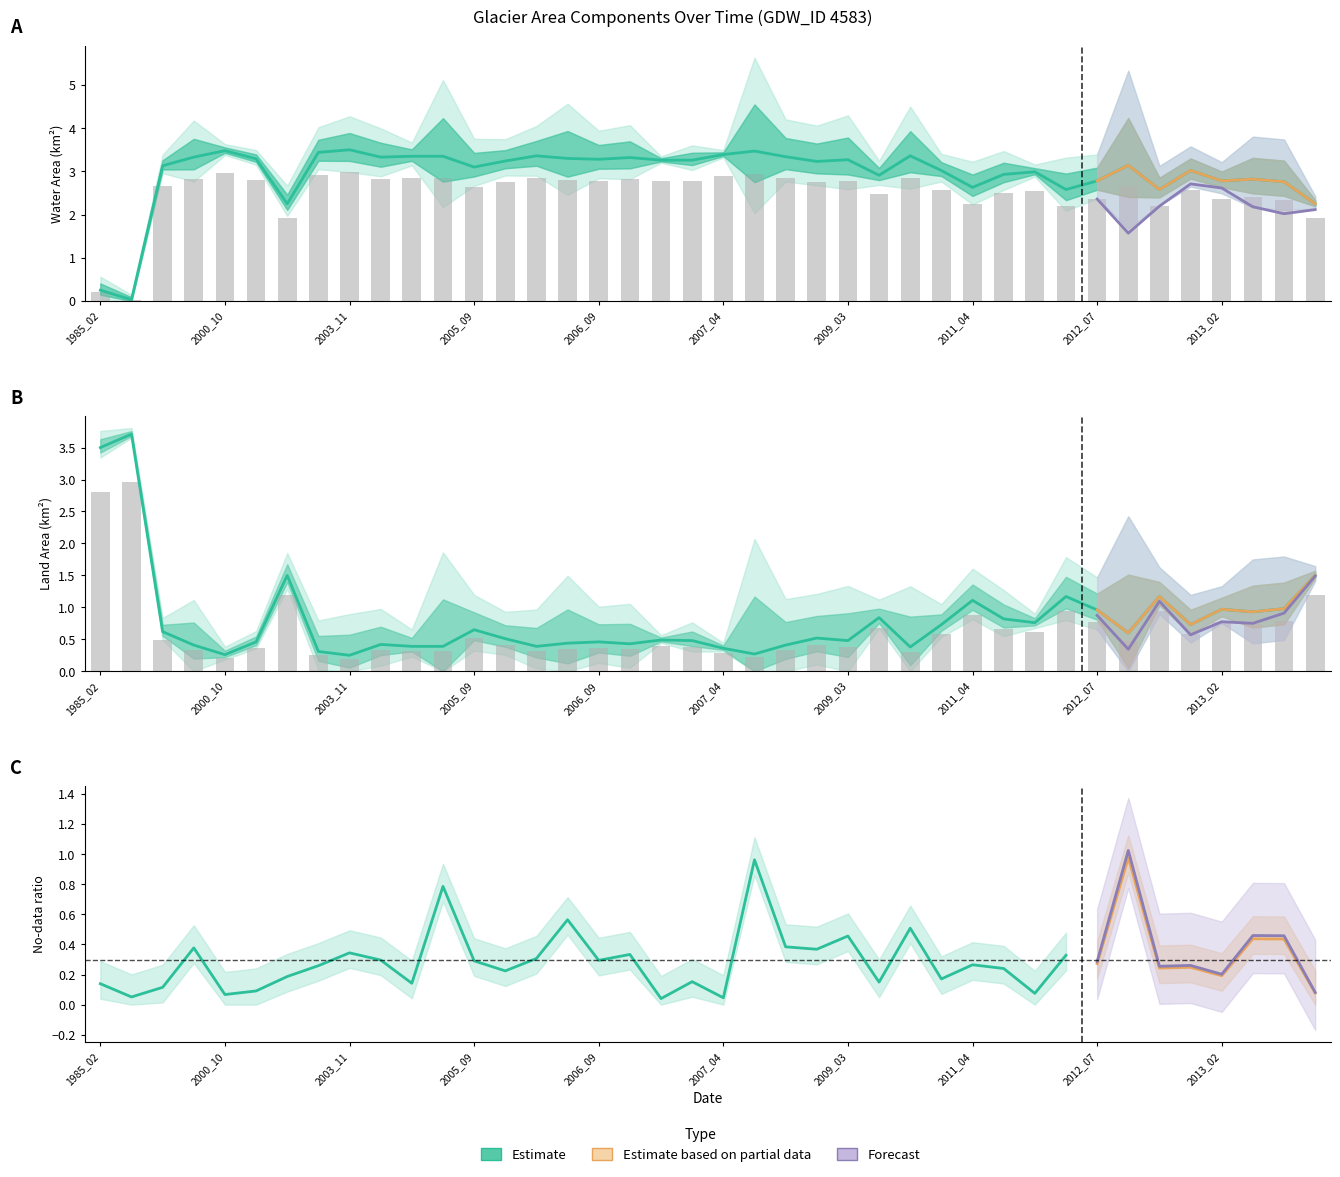

What is the difference between the maximum and second lowest values in the origlandArea series?

2.8